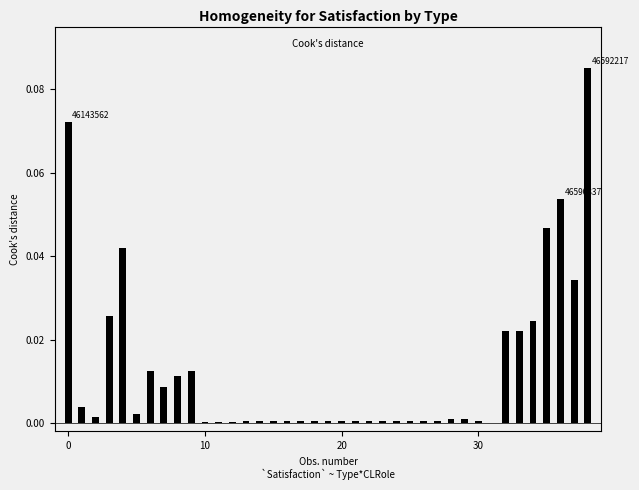

Are the bars horizontal?

No